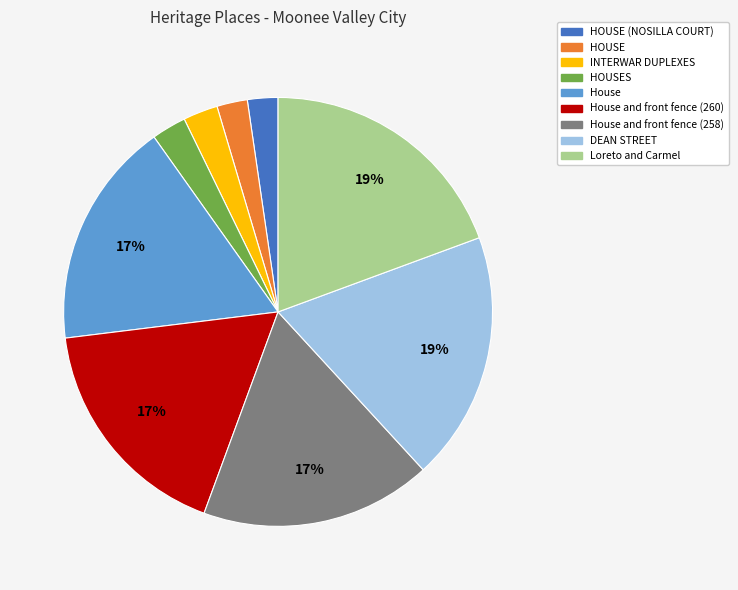

To the nearest percent, what is the difference between the largest and smallest slice percentages?

17%